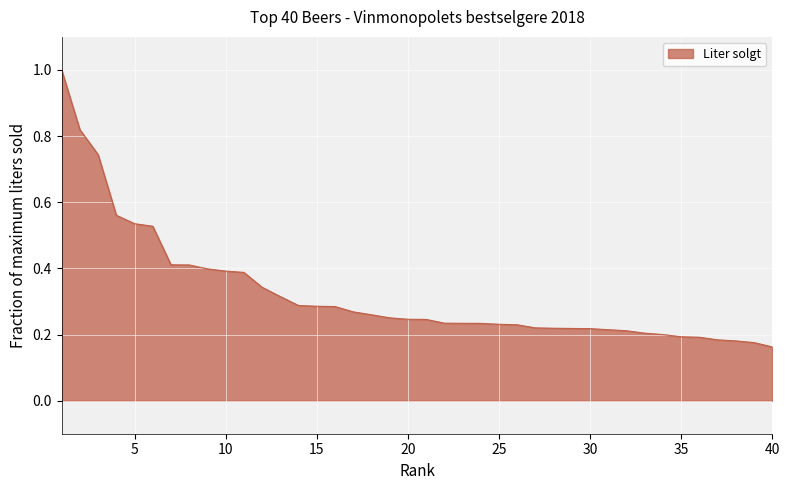

What is the maximum value shown in the chart?

1.0